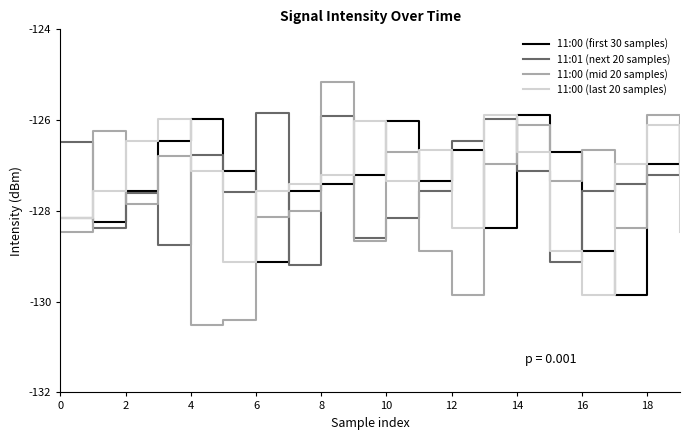

What is the highest value of the 11:00 (first 30 samples) series?

-125.9